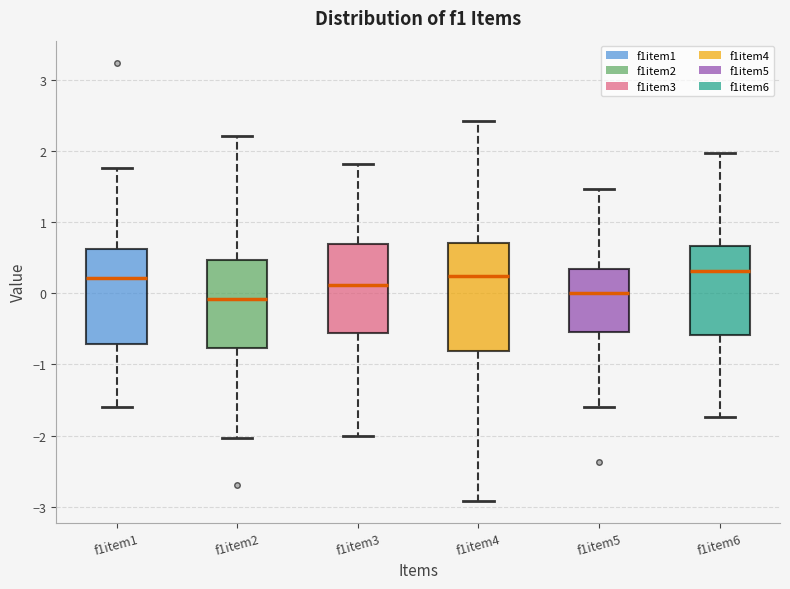

Reading left to right, read every box against the y-axis: the position of its median line, the range the box covers, and the ends of its whiskers. The values are not printed on the chart, so give them approximately, as read against the axis.

f1item1: median 0.2, box -0.7 to 0.6, whiskers -1.6 to 1.8
f1item2: median -0.1, box -0.8 to 0.5, whiskers -2.0 to 2.2
f1item3: median 0.1, box -0.6 to 0.7, whiskers -2.0 to 1.8
f1item4: median 0.2, box -0.8 to 0.7, whiskers -2.9 to 2.4
f1item5: median 0.0, box -0.5 to 0.3, whiskers -1.6 to 1.5
f1item6: median 0.3, box -0.6 to 0.7, whiskers -1.7 to 2.0